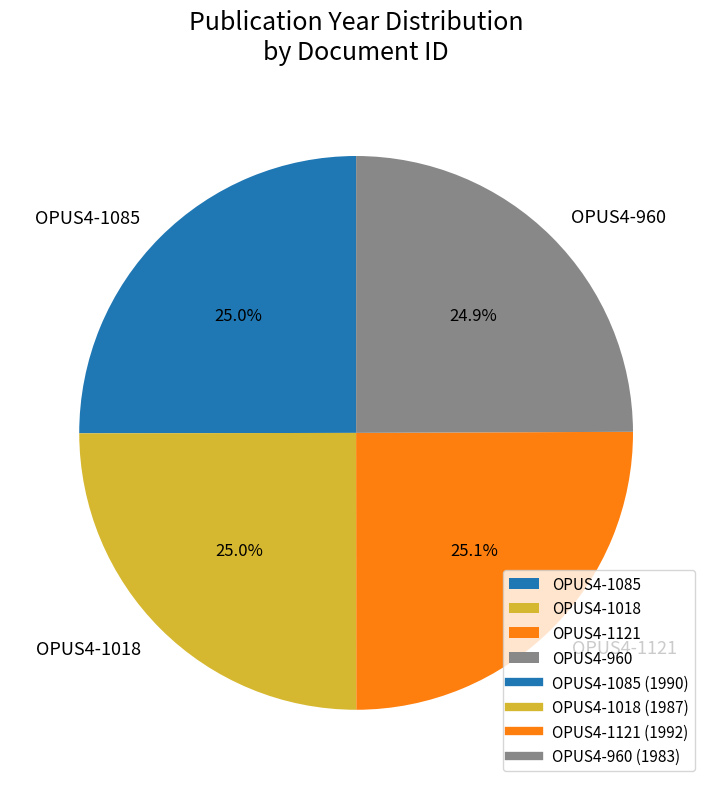

How many segments does this pie chart have?

4